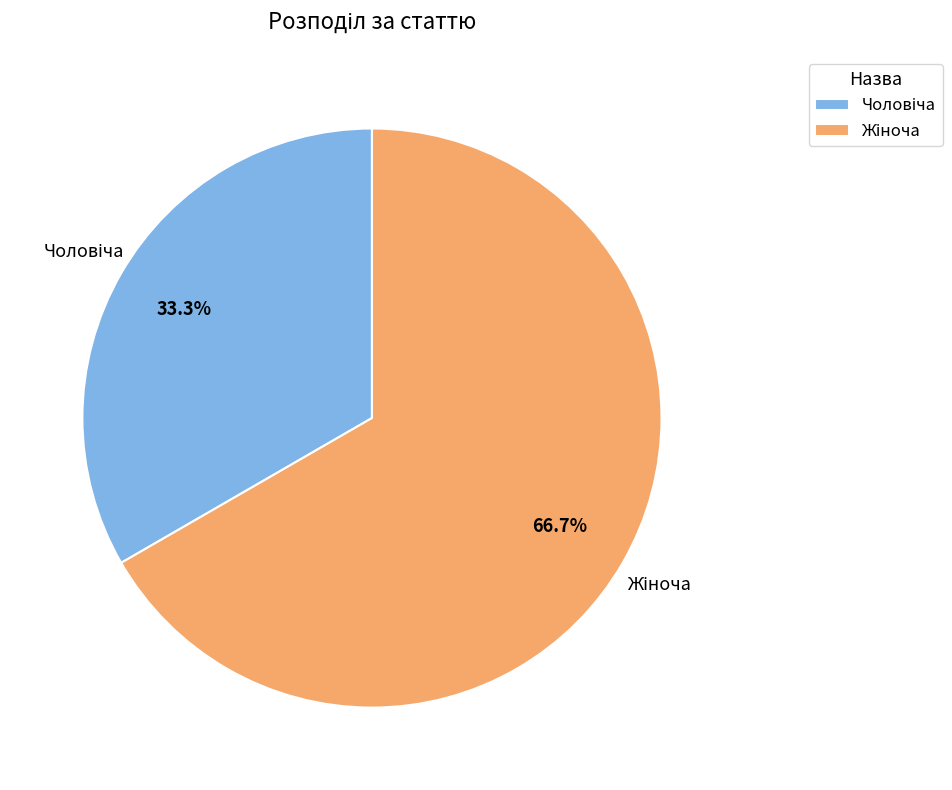

To the nearest percent, what is the difference between the largest and smallest slice percentages?

33%